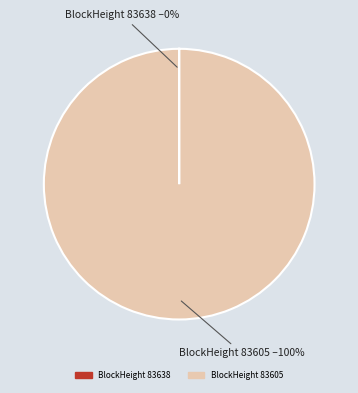

Which slice represents more than half of the pie?

BlockHeight 83605